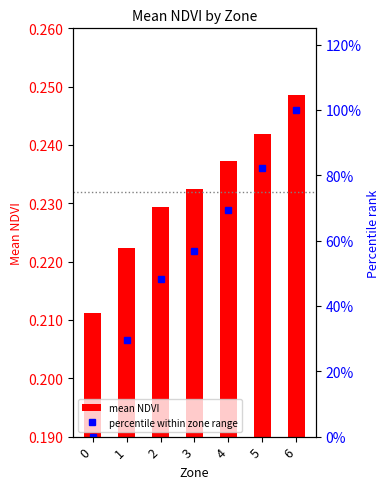

List the series in order of their peak value, lowest first.

mean NDVI, percentile within zone range